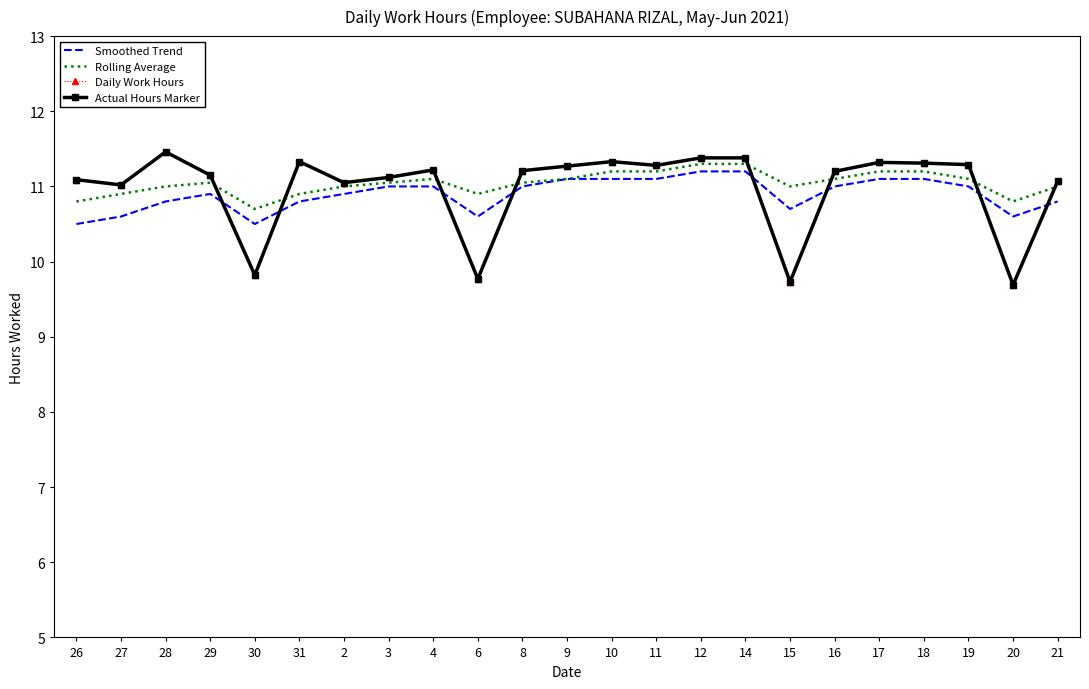

Between 2 and 19, which series saw the biggest shift?

Daily Work Hours